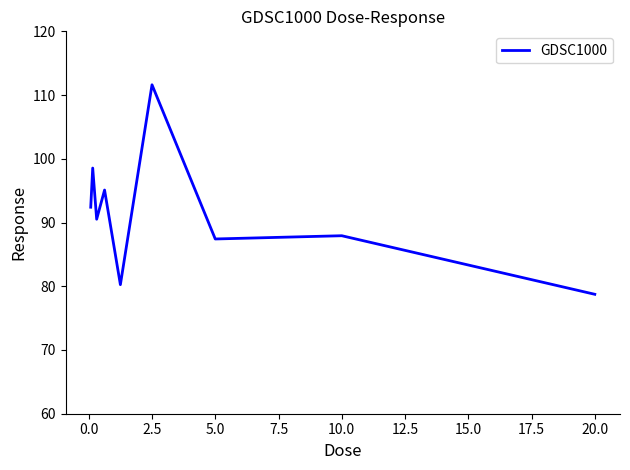

What is the difference between the maximum and minimum values?

32.9